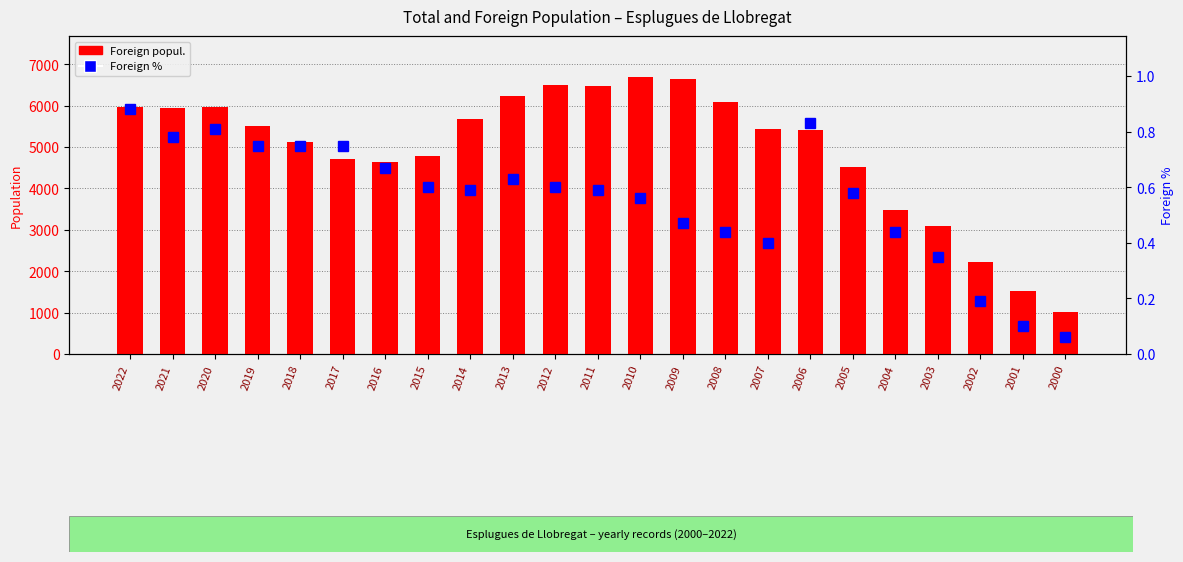

Reading left to right, transcribe all the data shown in this chart.

Foreign popul.: 2022=5966.0	2021=5942.0	2020=5964.0	2019=5502.0	2018=5118.0	2017=4714.0	2016=4645.0	2015=4781.0	2014=5669.0	2013=6244.0	2012=6508.0	2011=6466.0	2010=6682.0	2009=6653.0	2008=6080.0	2007=5431.0	2006=5406.0	2005=4530.0	2004=3468.0	2003=3082.0	2002=2223.0	2001=1511.0	2000=1026.0
Foreign %: 2022=0.9	2021=0.8	2020=0.8	2019=0.8	2018=0.8	2017=0.8	2016=0.7	2015=0.6	2014=0.6	2013=0.6	2012=0.6	2011=0.6	2010=0.6	2009=0.5	2008=0.4	2007=0.4	2006=0.8	2005=0.6	2004=0.4	2003=0.3	2002=0.2	2001=0.1	2000=0.1